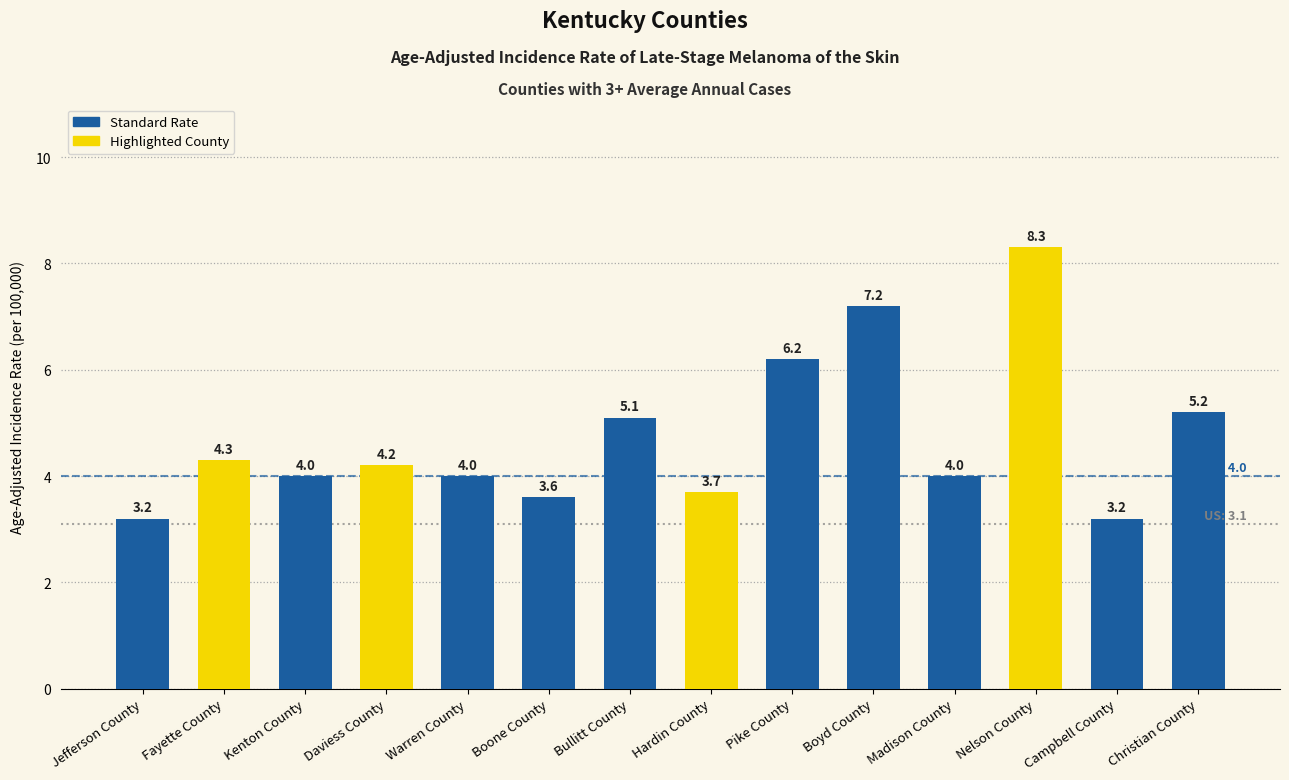

Reading left to right, transcribe all the data shown in this chart.

3.2	4.3	4.0	4.2	4.0	3.6	5.1	3.7	6.2	7.2	4.0	8.3	3.2	5.2